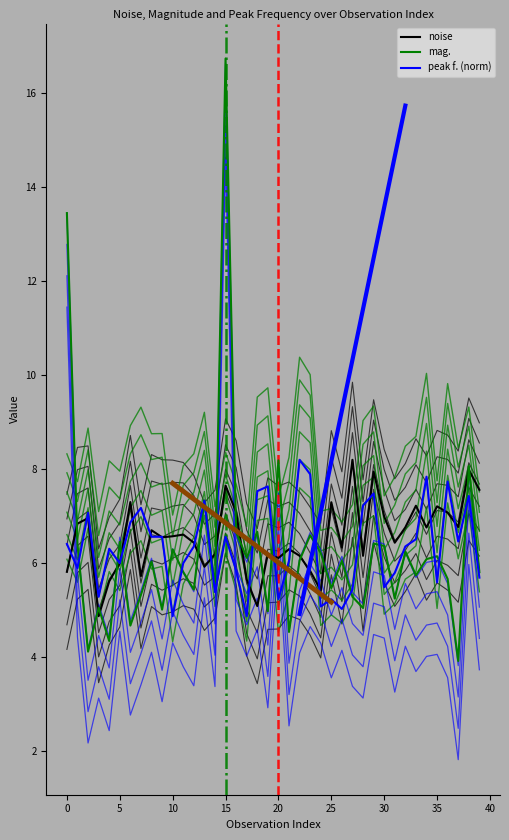

What is the spread (max minus min) of values at 17?

1.2